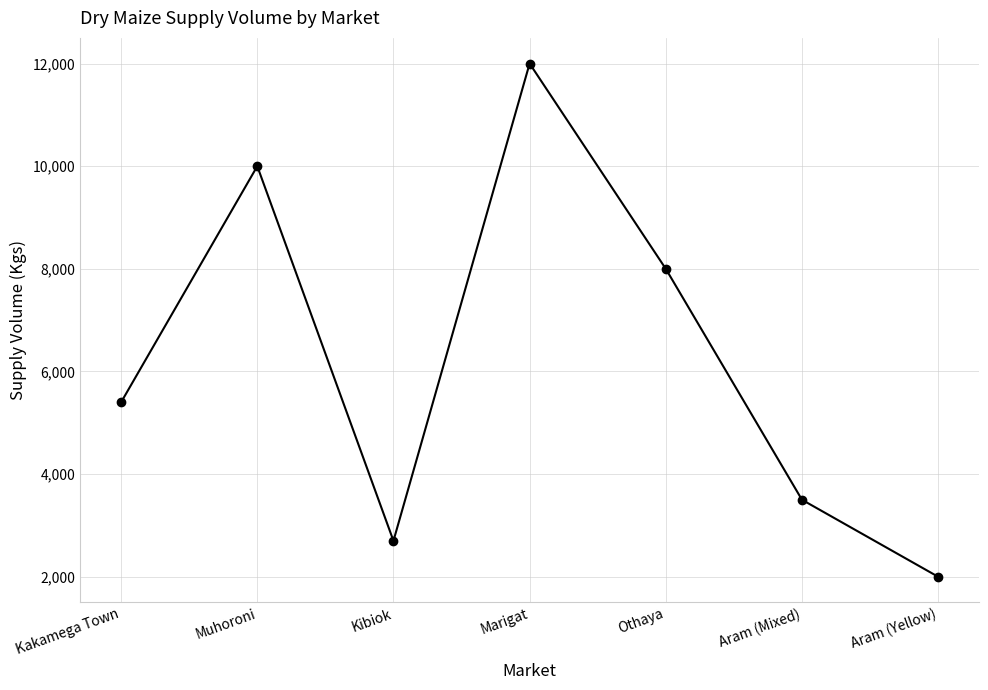

True or false: the data shows 12899 at Othaya.

False